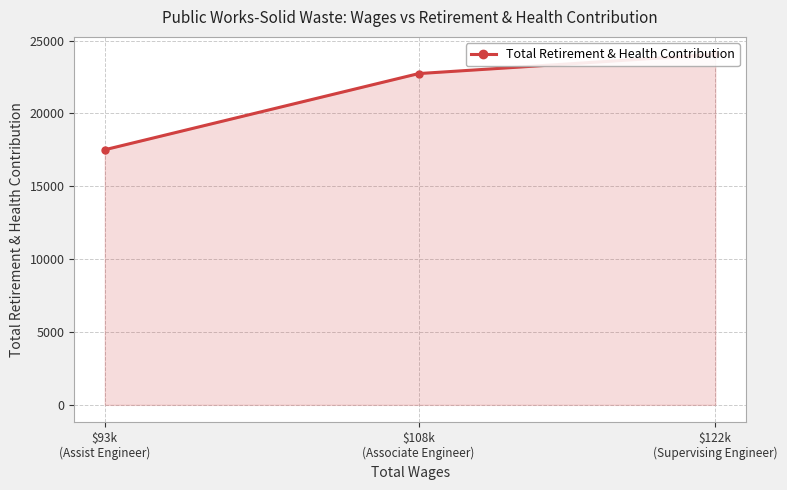

Rank the categories by value from lowest to highest.

$93k
(Assist Engineer), $108k
(Associate Engineer), $122k
(Supervising Engineer)